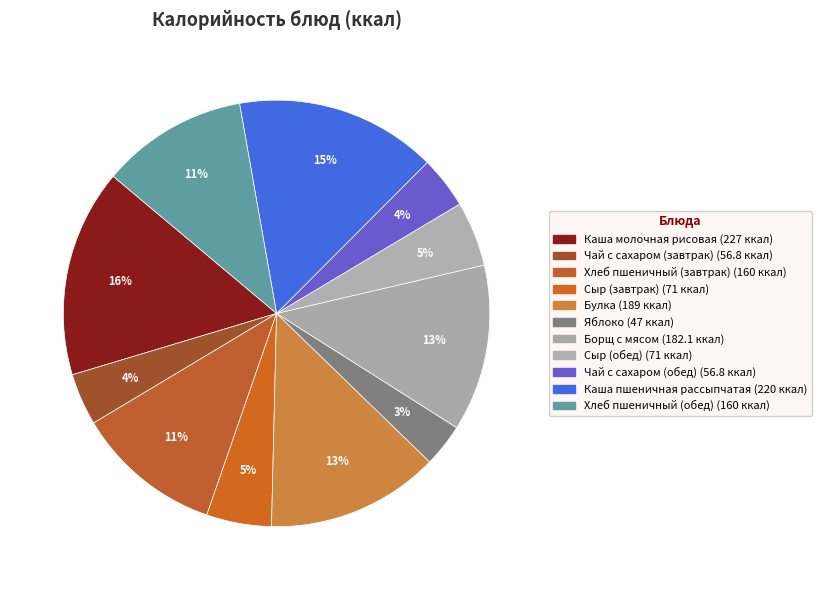

What percentage is the Хлеб пшеничный (обед) slice, to the nearest percent?

11%